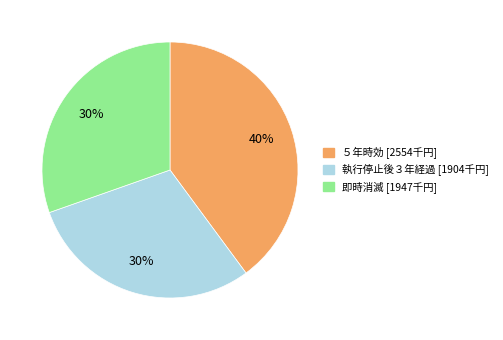

How many segments does this pie chart have?

3